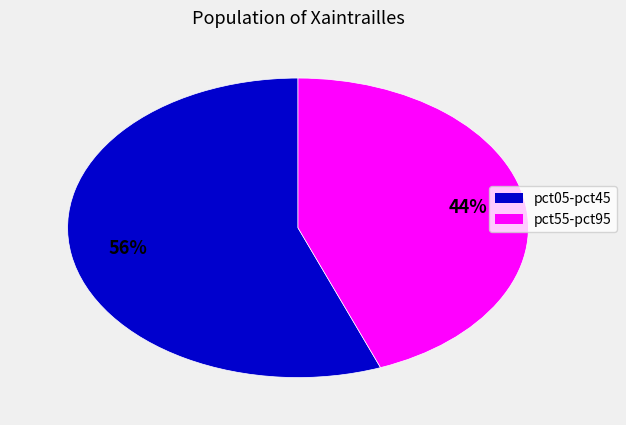

To the nearest percent, what is the average slice percentage?

50%